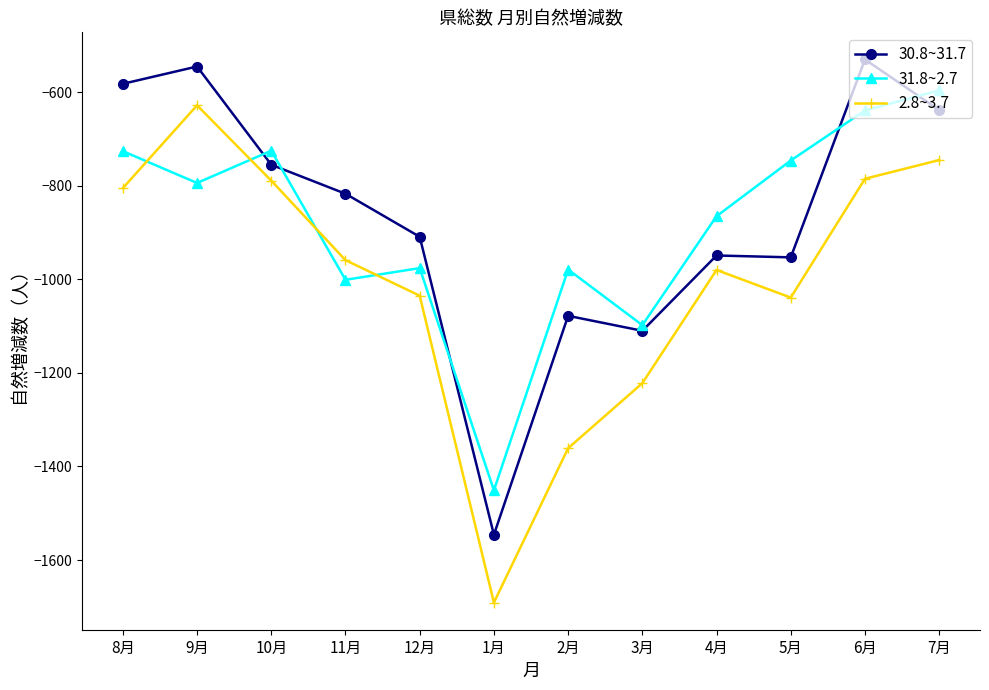

Where is the first local minimum for 30.8~31.7?

1月